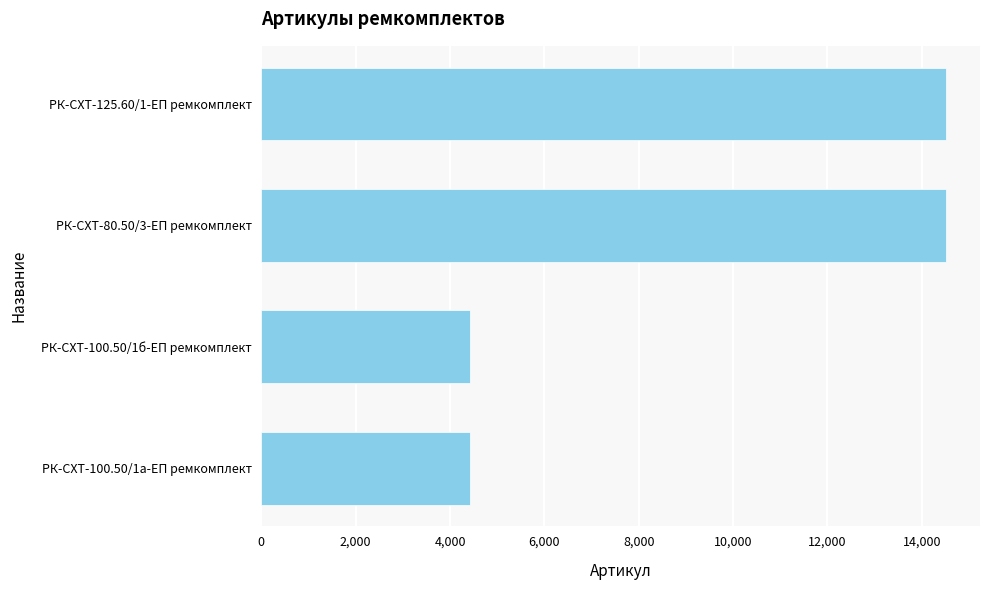

What is the ratio of the value at РК-СХТ-80.50/3-ЕП ремкомплект to the value at РК-СХТ-100.50/1б-ЕП ремкомплект?

3.3